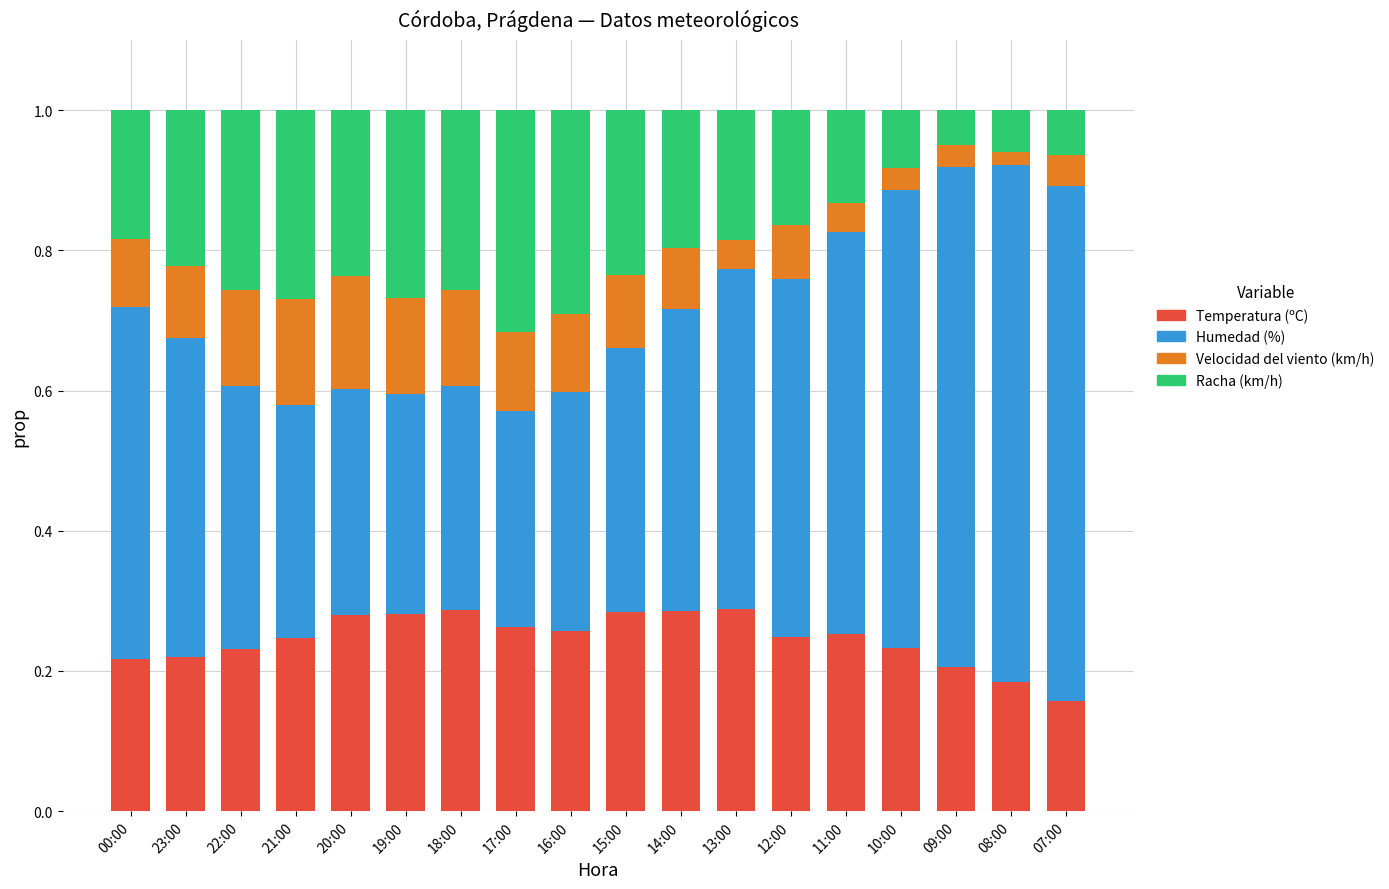

At which label does Temperatura (ºC) reach its minimum?

07:00